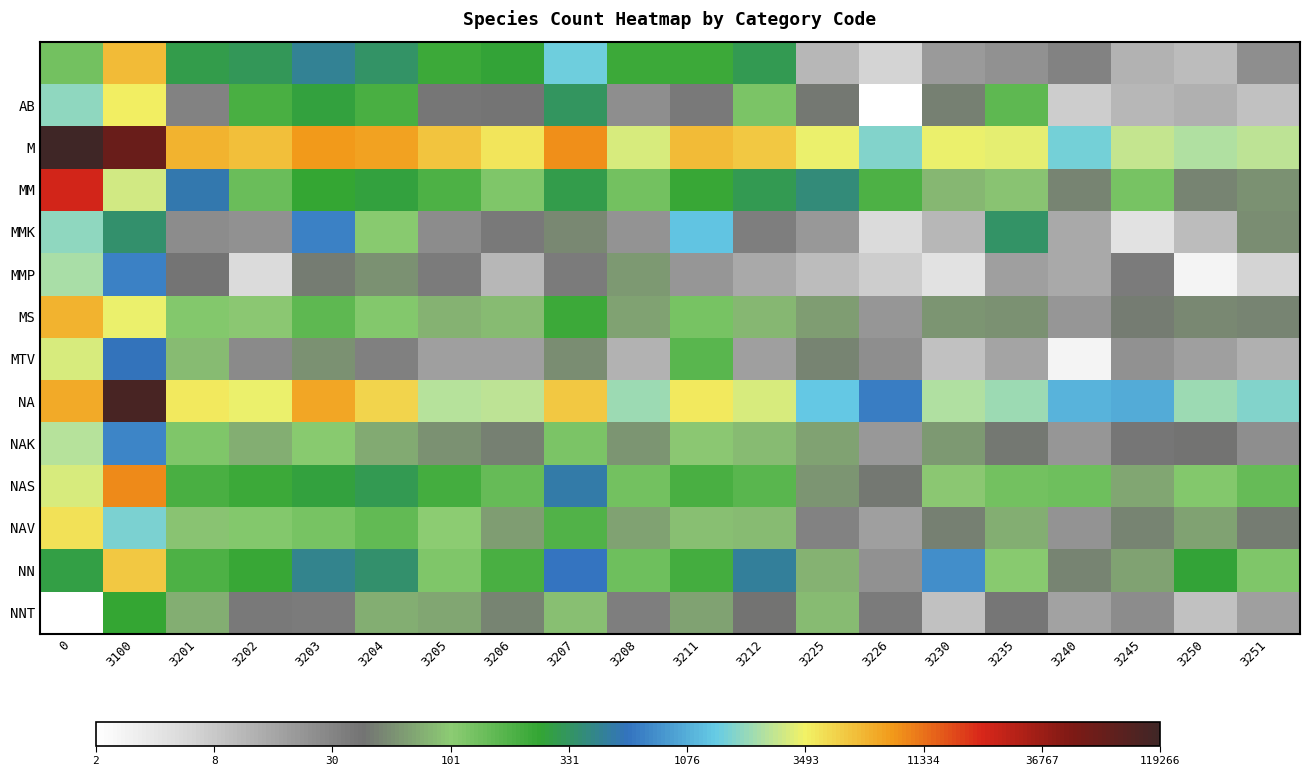

Between 3235 and 3208, which is larger?

3208